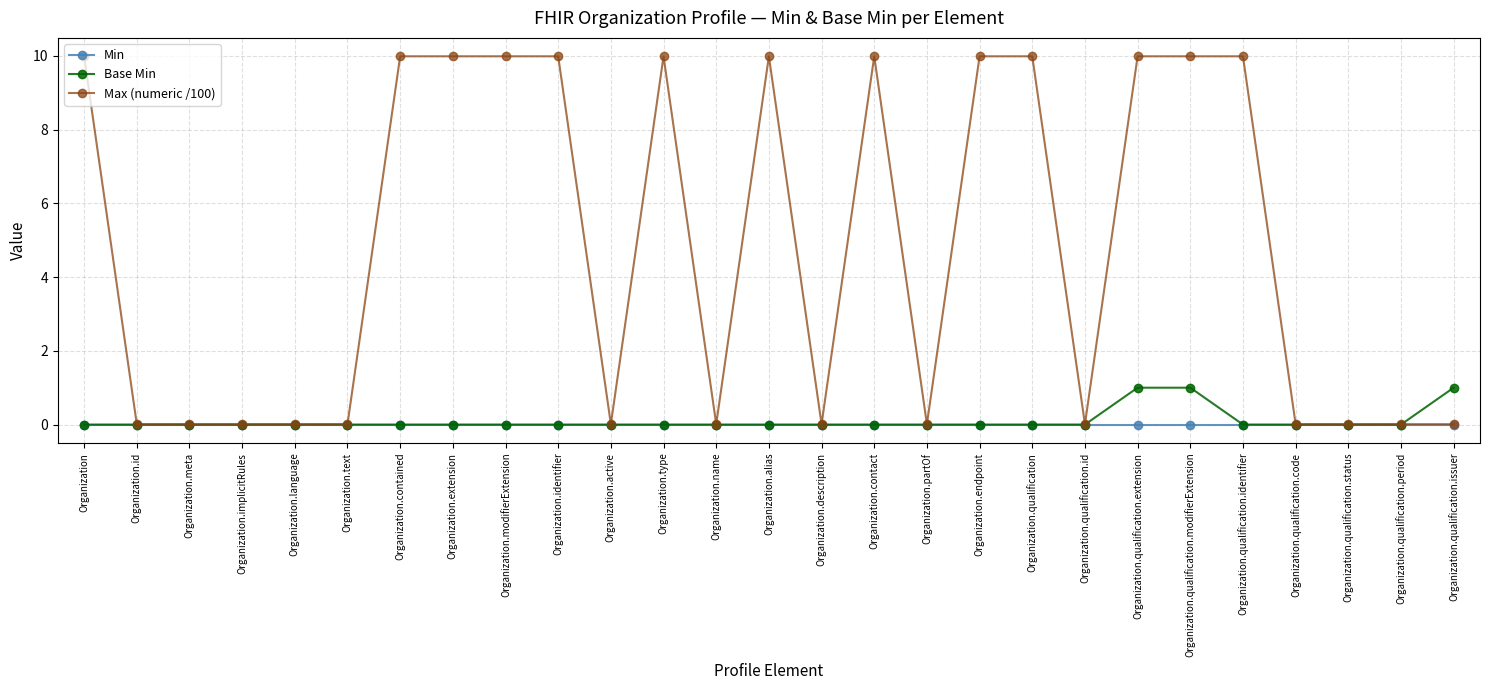

Which series has the widest spread of values?

Max (numeric /100)